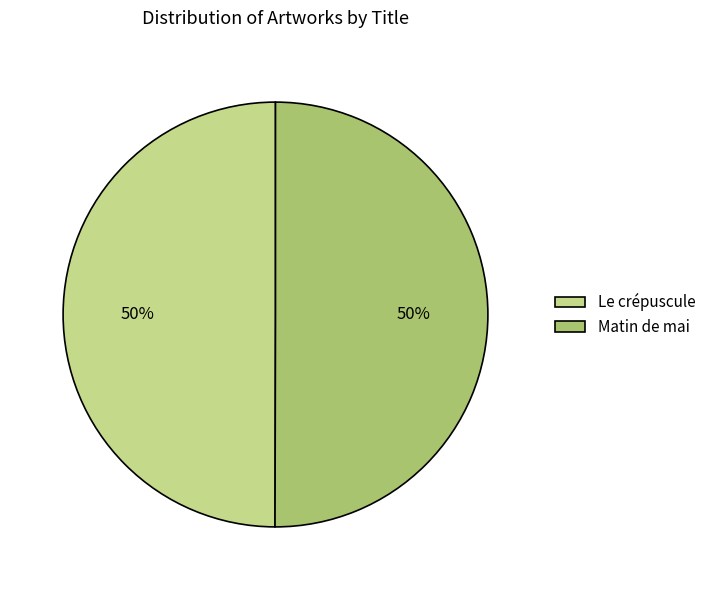

The Le crépuscule slice represents 50% of the pie. True or false?

True